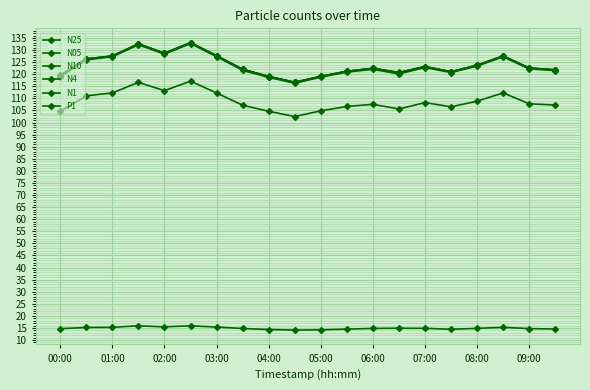

How many lines are shown in the chart?

6